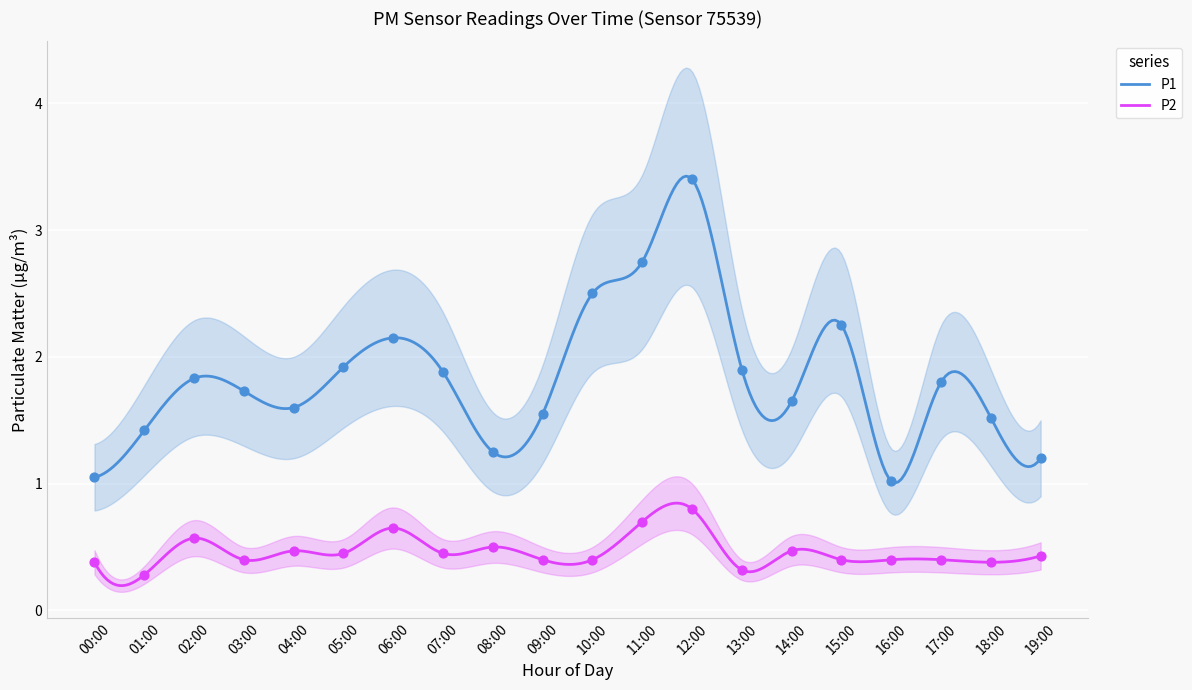

What are all the series names shown in the legend?

P1, P2